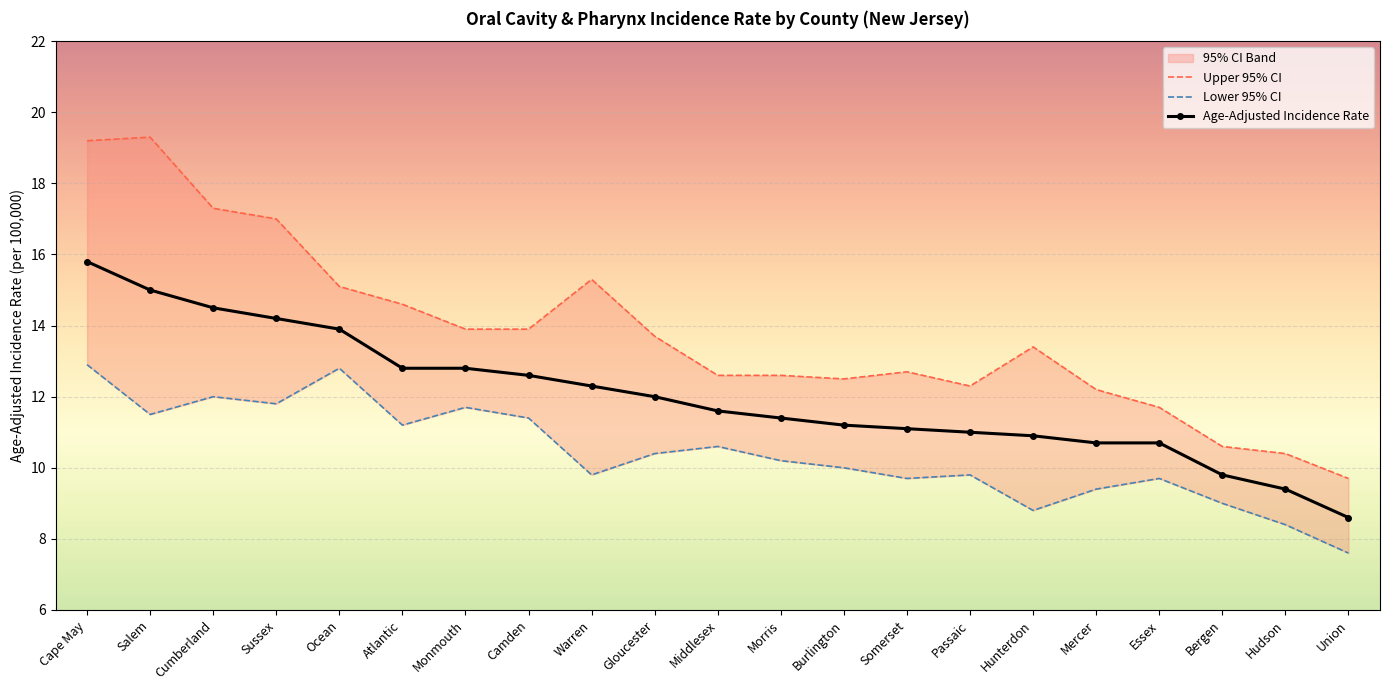

Rank the series by their average value, from highest to lowest.

Upper 95% CI, Age-Adjusted Incidence Rate, Lower 95% CI